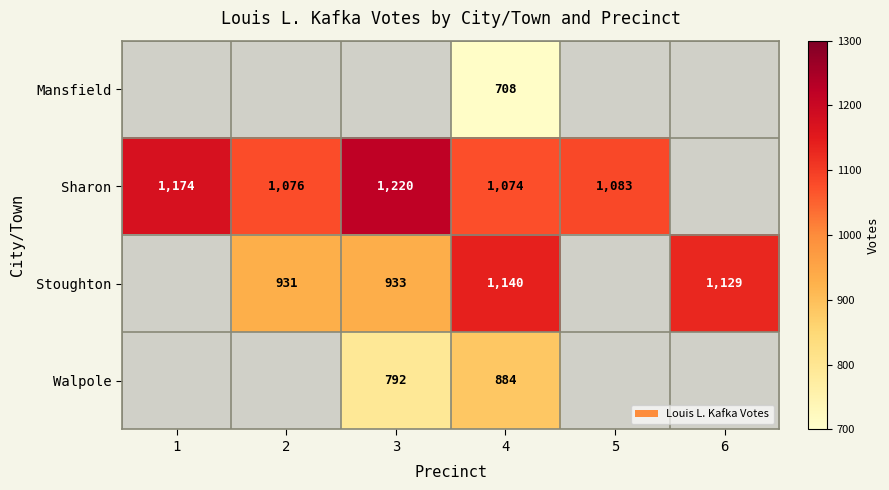

Which series changed the most between 2 and 5?

Sharon